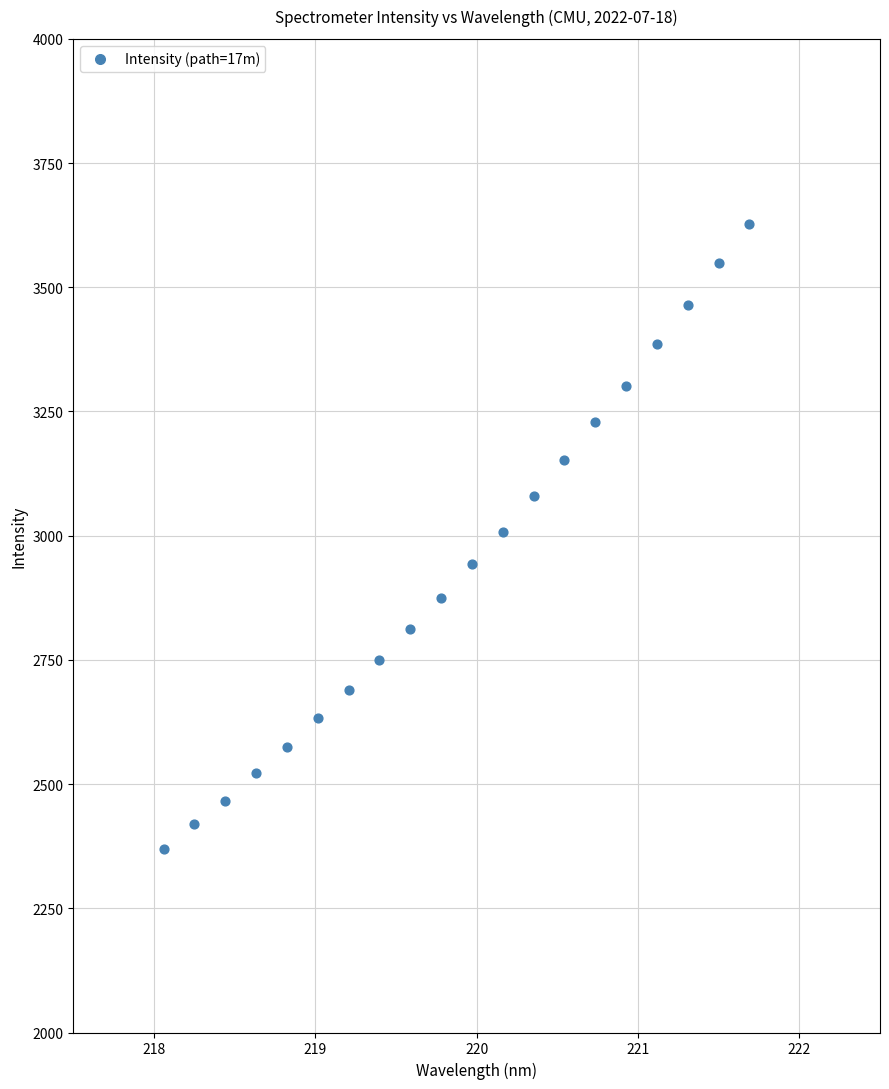

What is the range of Y values (max minus min)?

1258.1